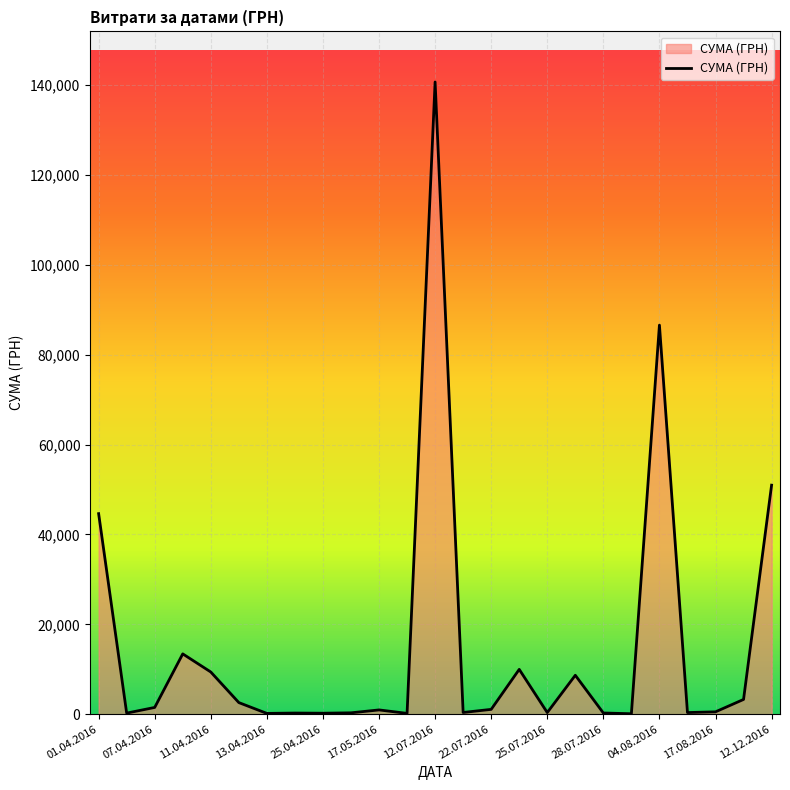

What is the maximum value shown in the chart?

140706.2